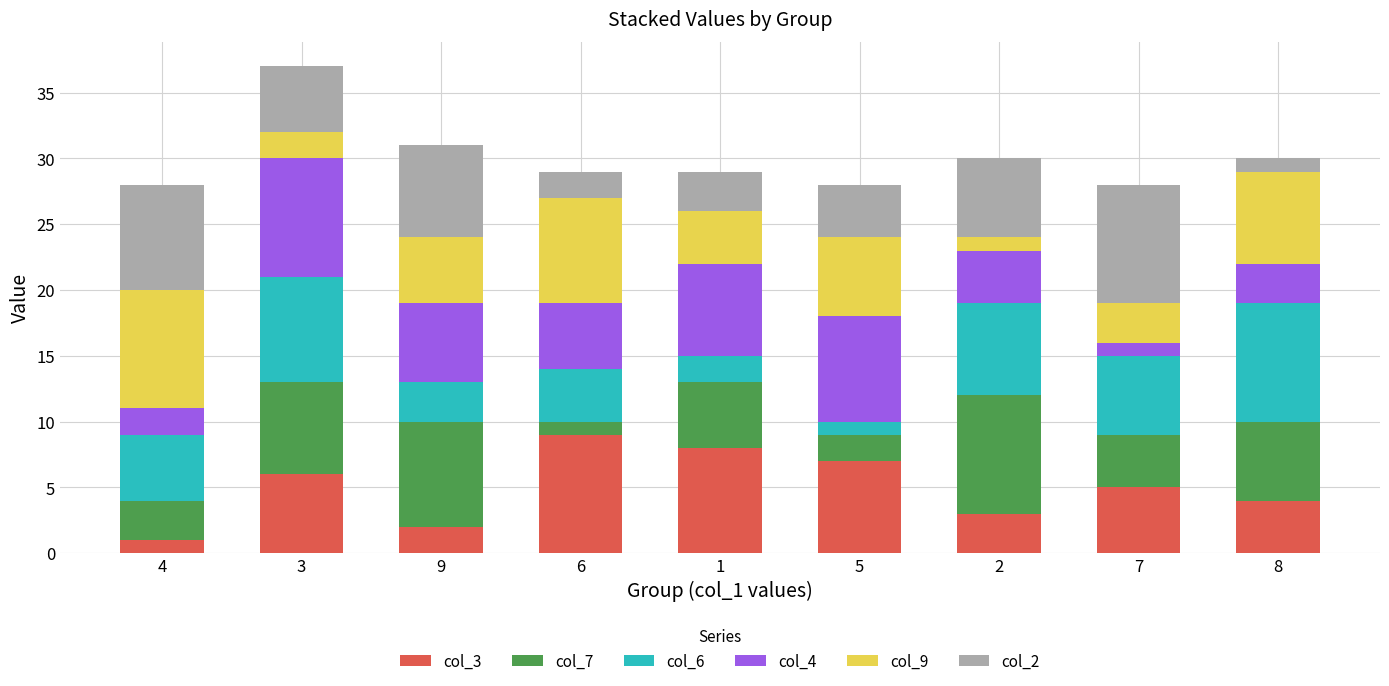

At which category is the sum across all series the highest?

3